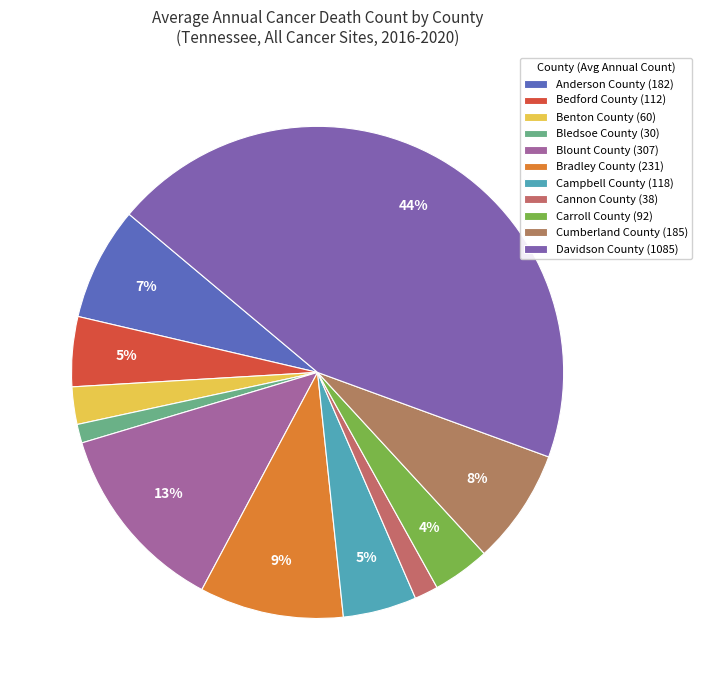

What percentage is the Carroll County slice, to the nearest percent?

4%